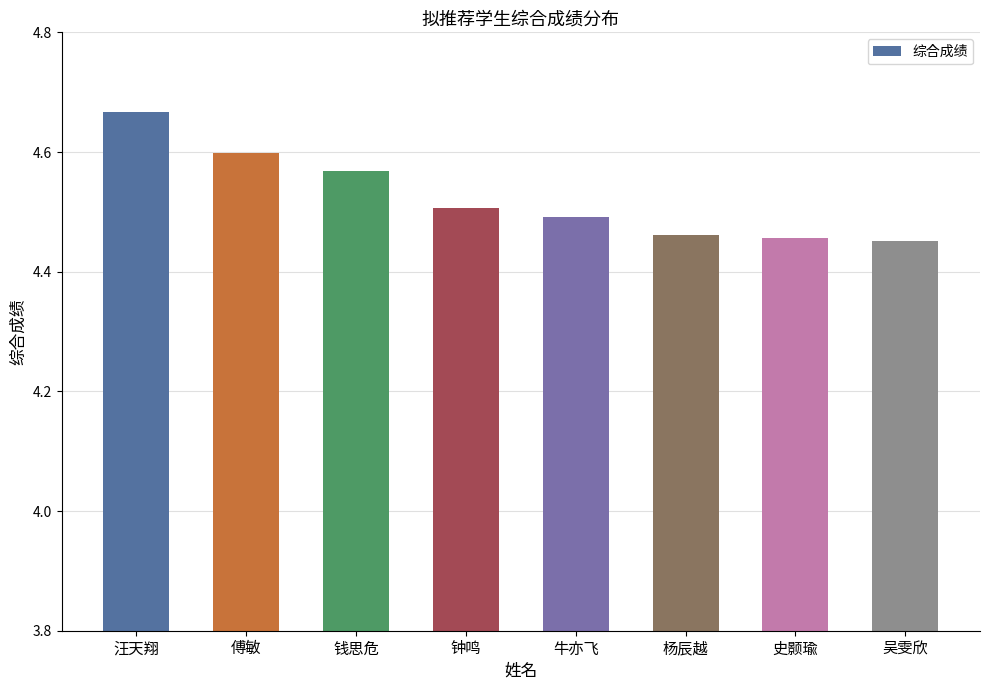

The chart shows a value of 4.5 at 杨辰越. True or false?

True